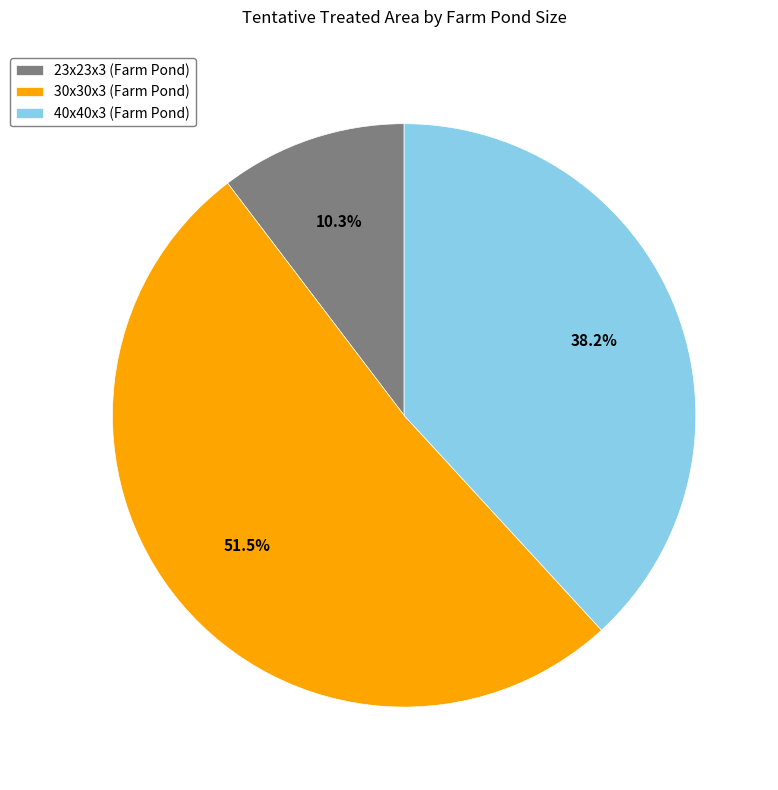

Which has a higher value, 40x40x3 (Farm Pond) or 23x23x3 (Farm Pond)?

40x40x3 (Farm Pond)